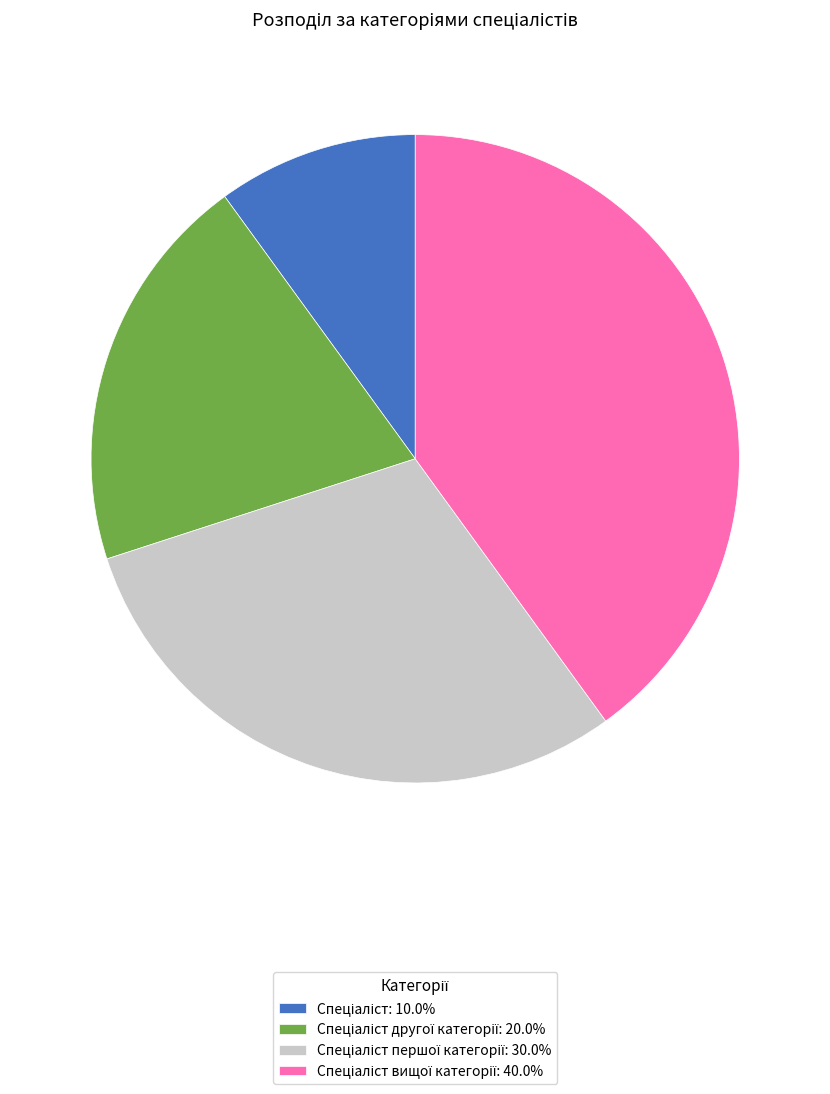

Is there a majority slice in this chart?

No